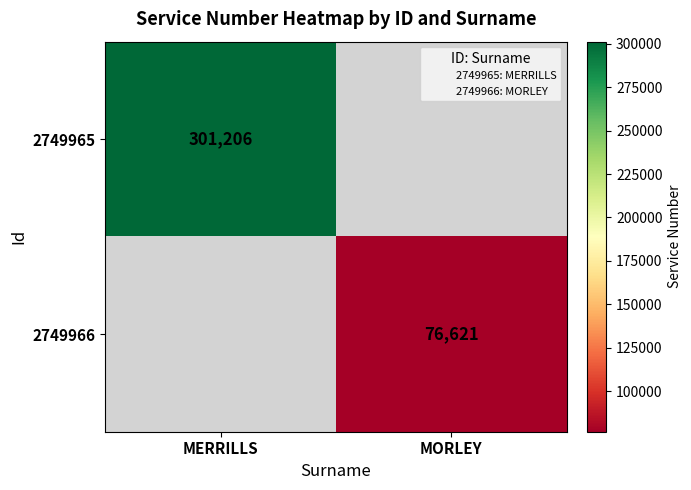

Which category has the lowest value in the 2749965 series?

MERRILLS